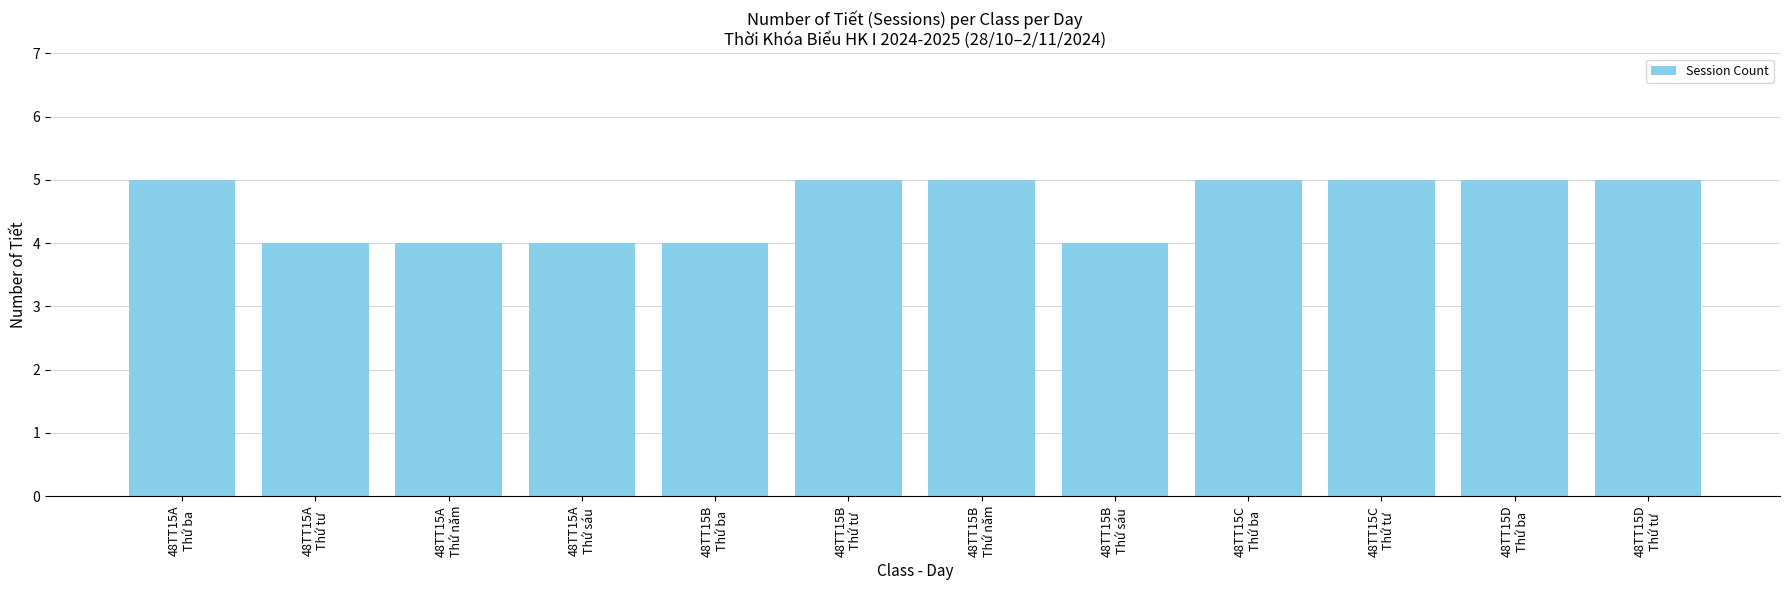

What is the sum of all values?

55